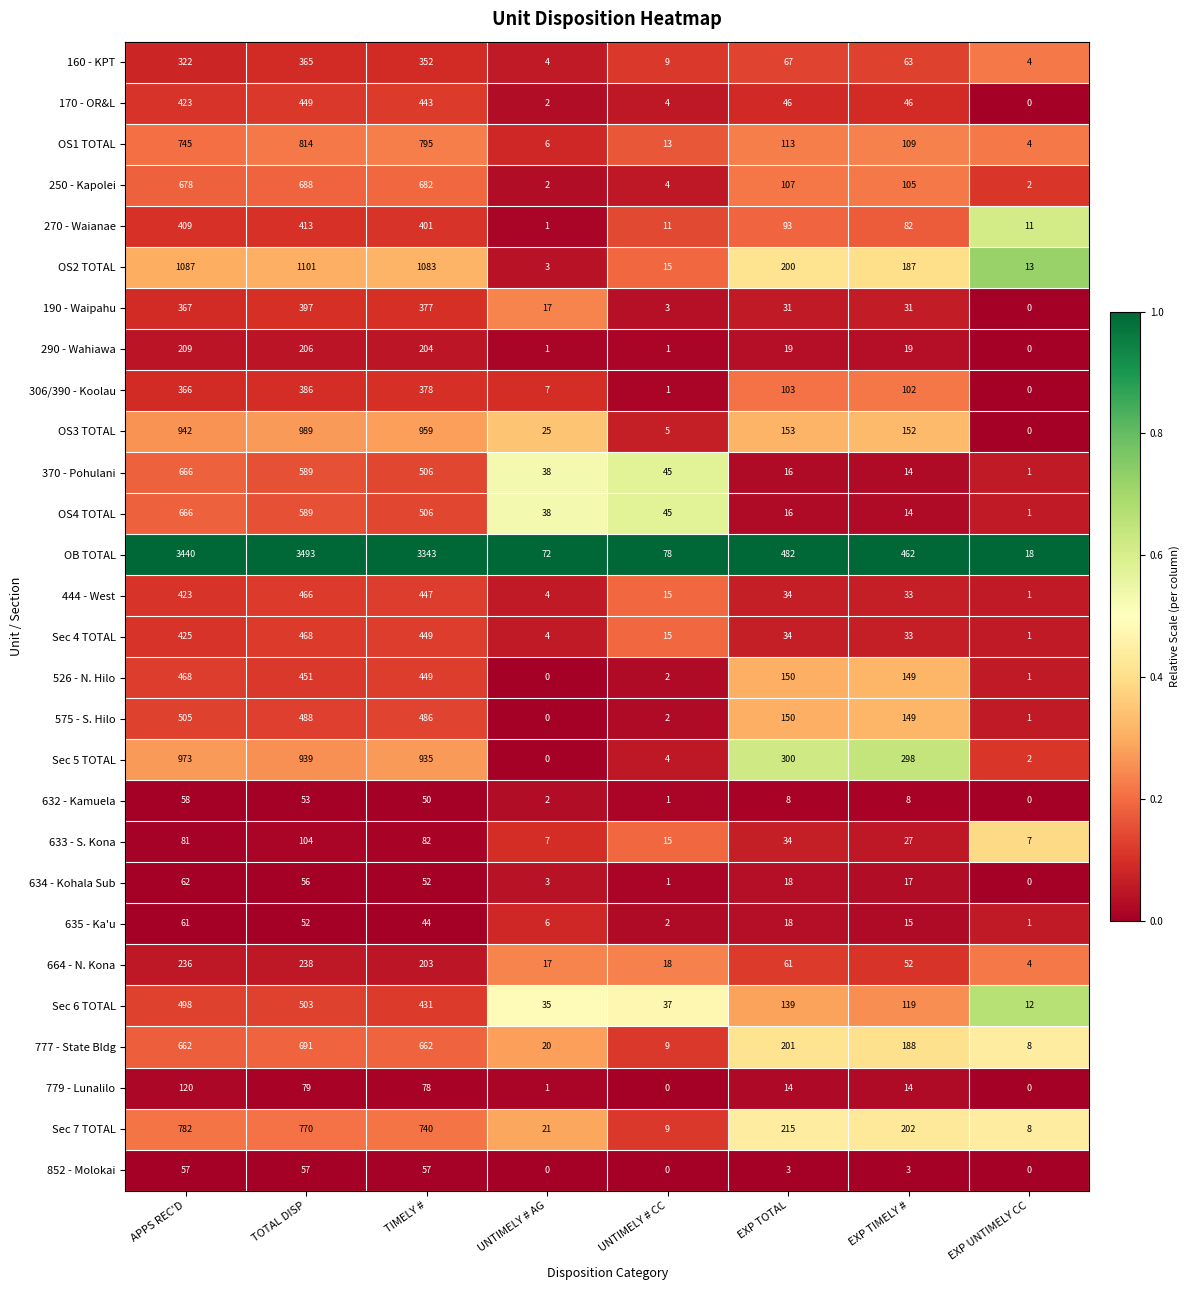

How many series are shown in this chart?

28